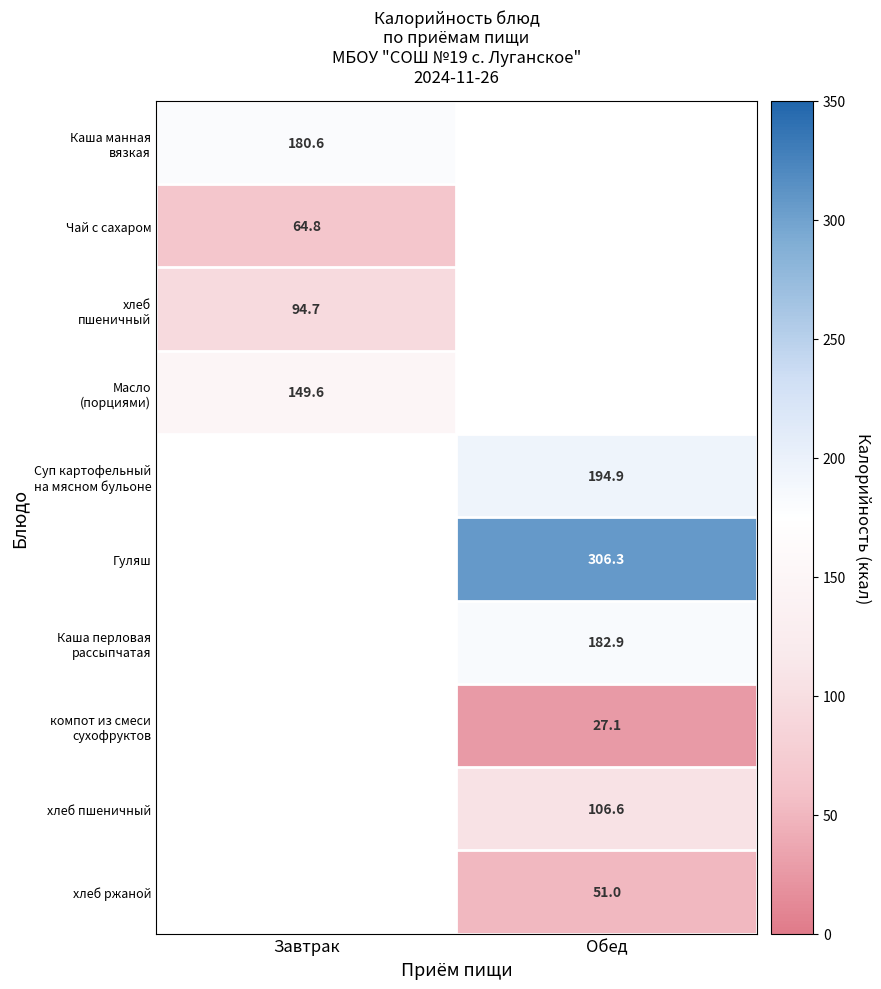

How many data points does each series have?

2